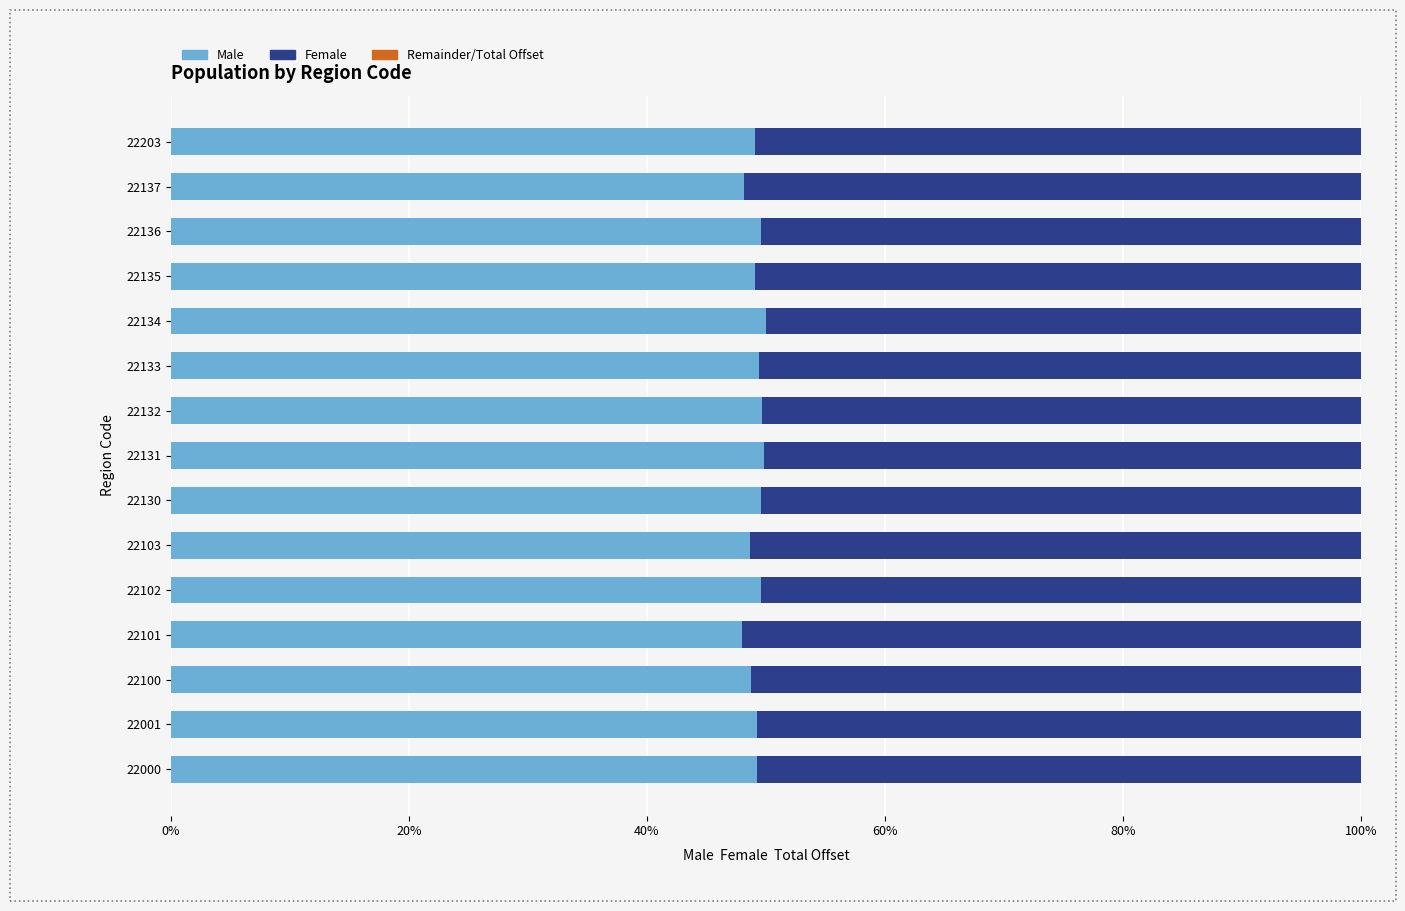

What is the total value across all series at 22136?

100.0